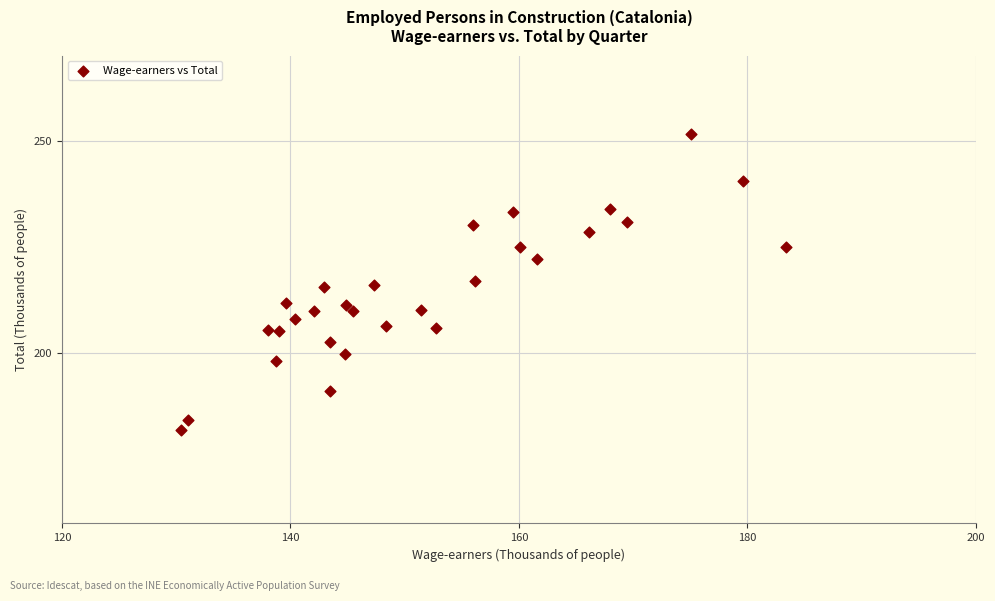

What is the range of Y values (max minus min)?

69.7